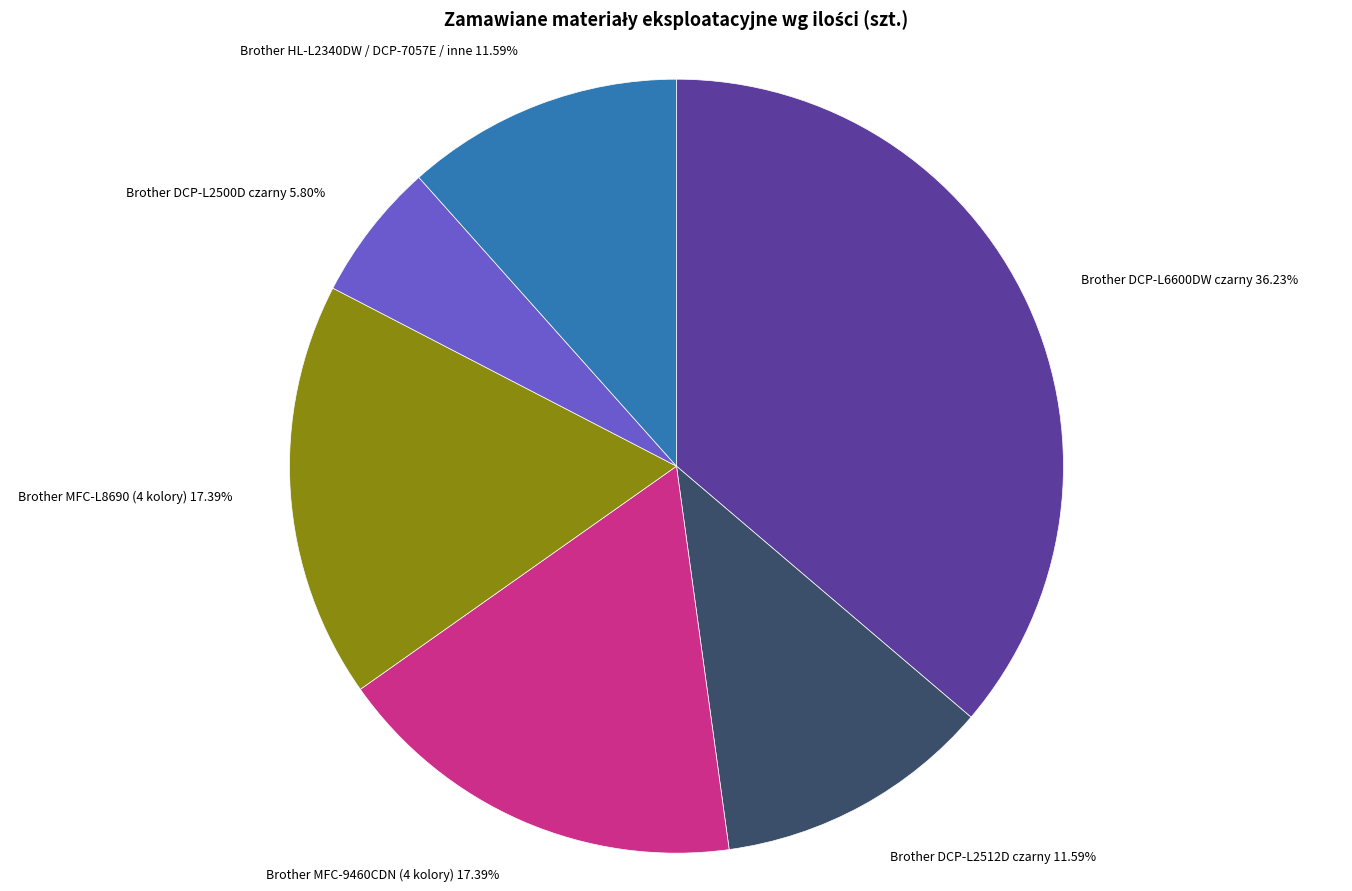

What is the ratio of the value at Brother MFC-9460CDN (4 kolory) to the value at Brother HL-L2340DW / DCP-7057E / inne?

1.5